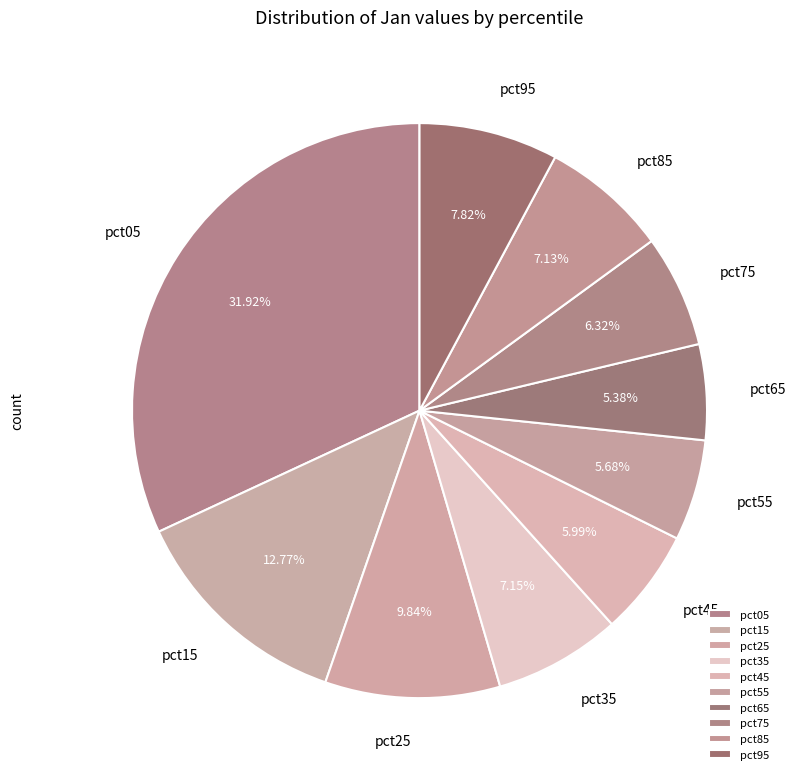

The pct05 slice represents 32% of the pie. True or false?

True